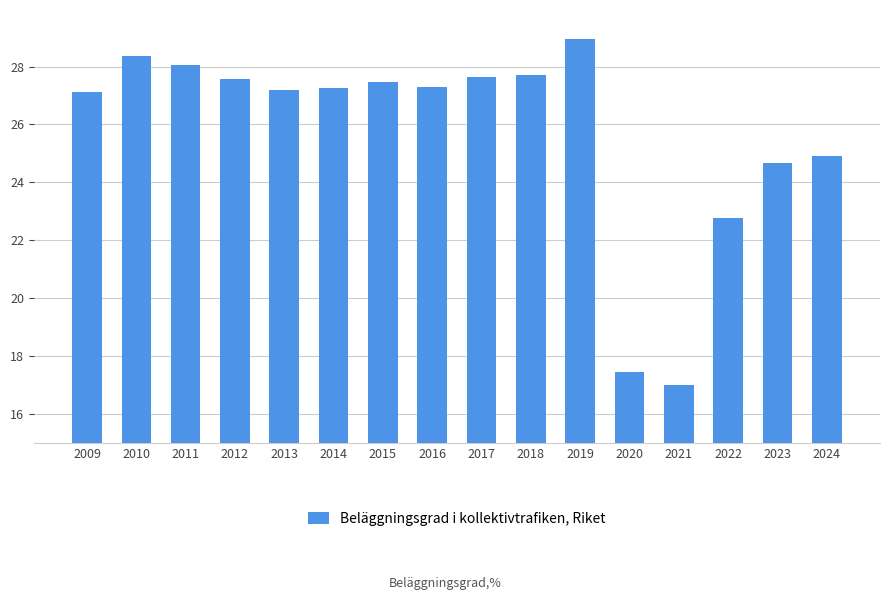

What is the difference between the values at 2023 and 2020?

7.2